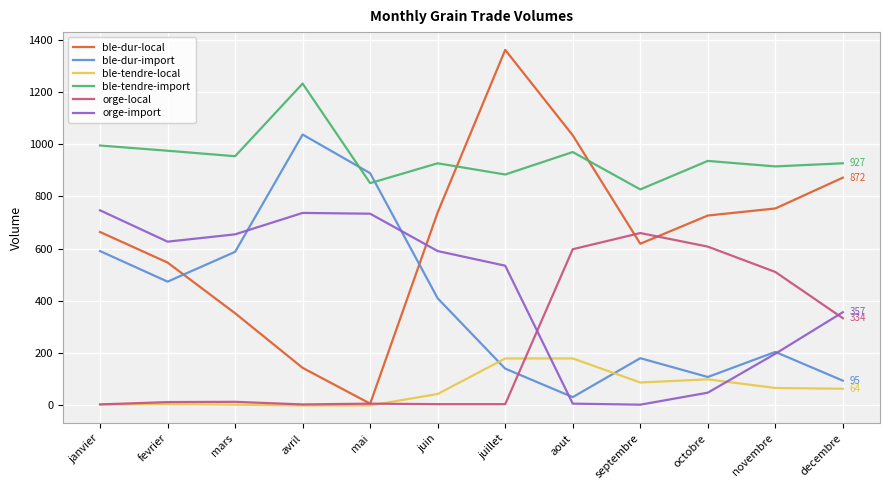

Rank the series by their maximum value, from highest to lowest.

ble-dur-local, ble-tendre-import, ble-dur-import, orge-import, orge-local, ble-tendre-local